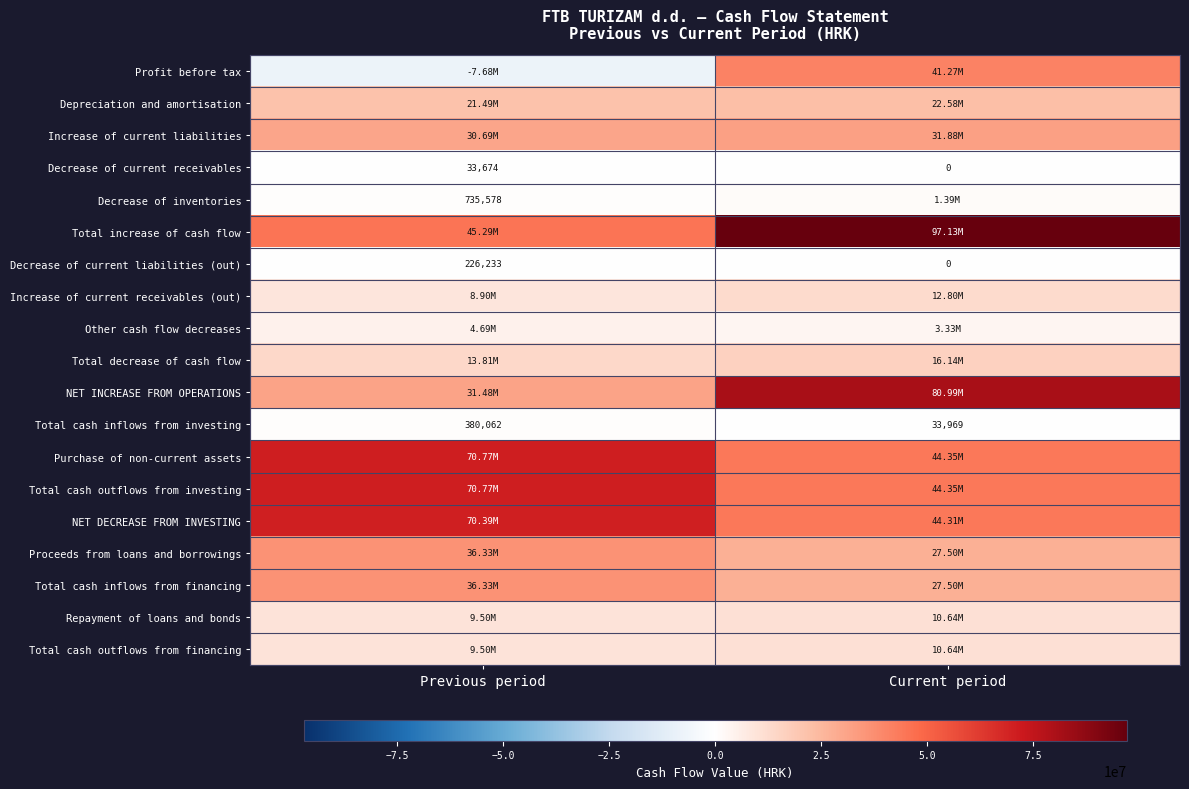

What is the sum of all Decrease of current receivables values?

33674